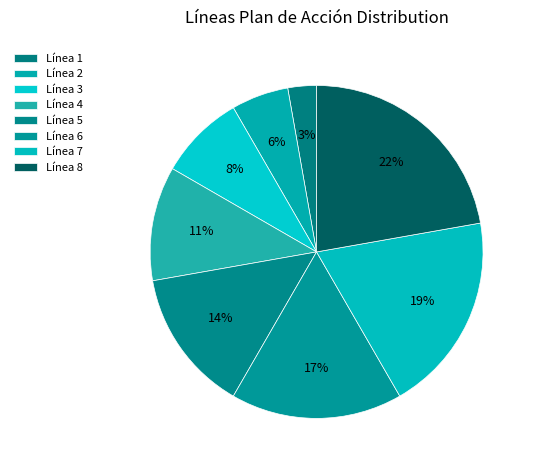

To the nearest percent, what is the difference between the largest and smallest slice percentages?

19%